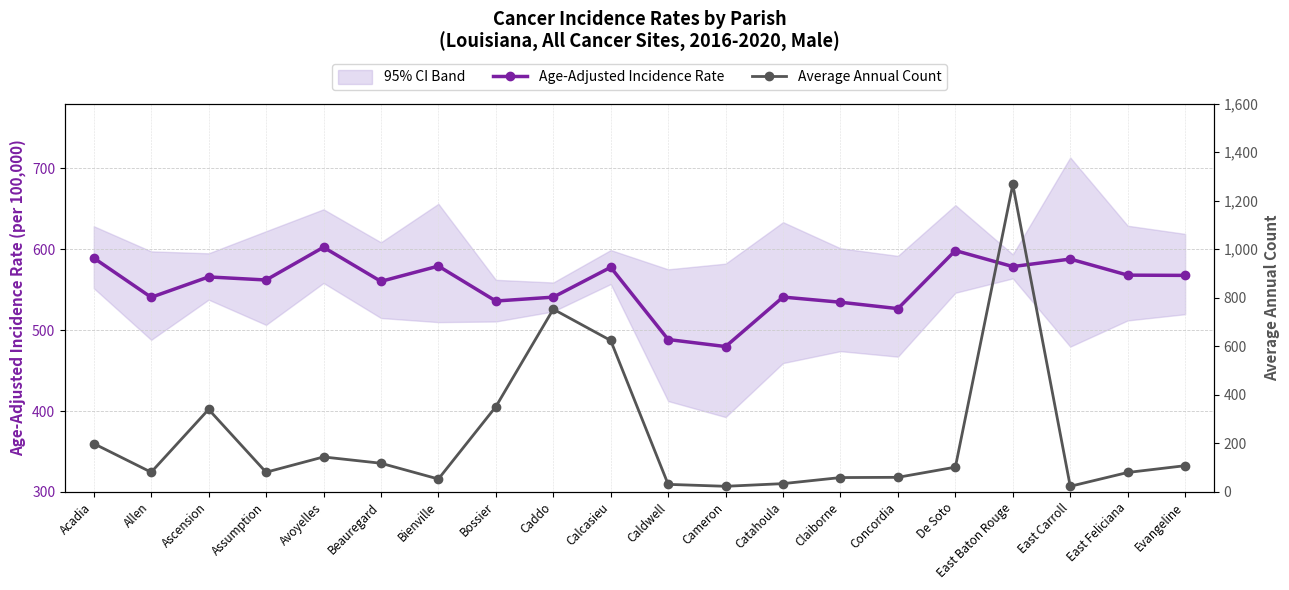

What is the difference between the Age-Adjusted Incidence Rate values at Caldwell and Allen?

52.2